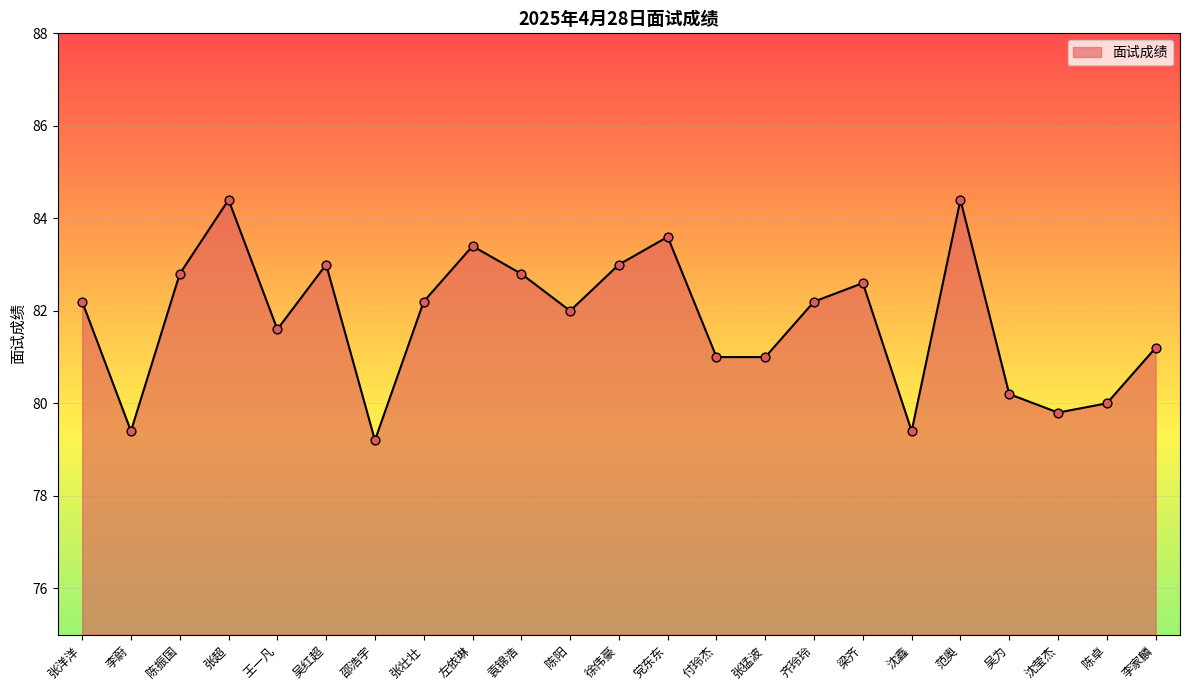

What is the ratio of the value at 沈鑫 to the value at 左依琳?

1.0